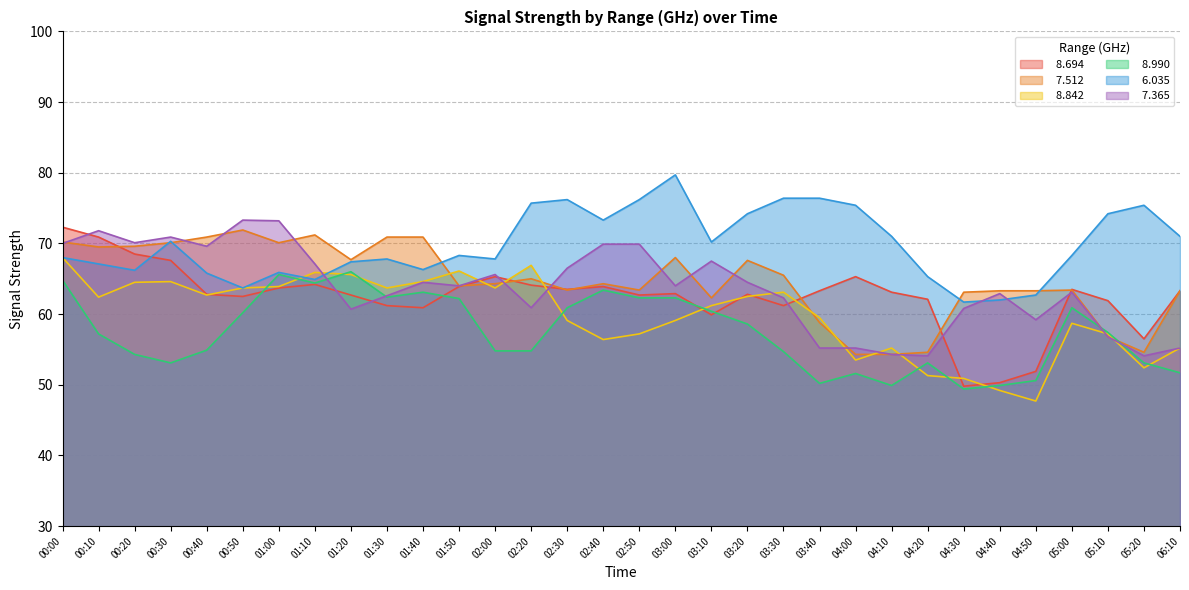

True or false:   8.990 has a value of 35.5 at 01:50.

False